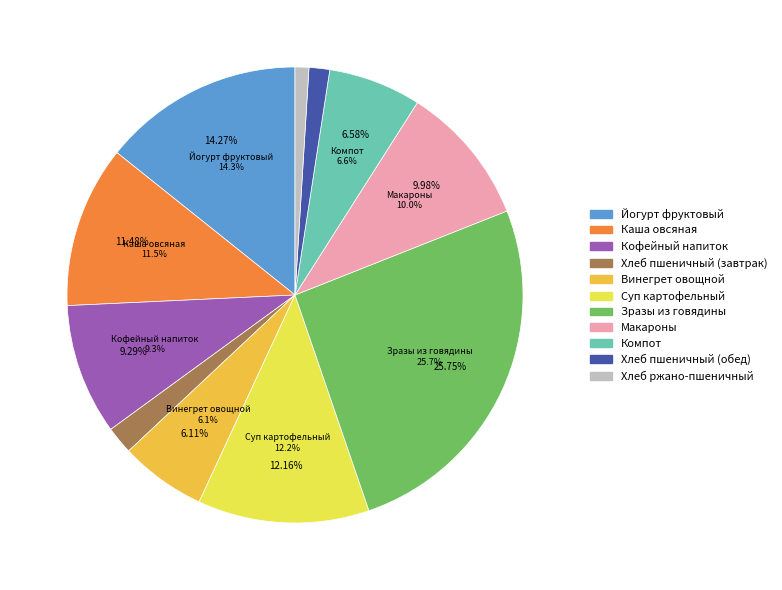

To the nearest percent, what is the difference between the Компот and Макароны slice percentages?

3%